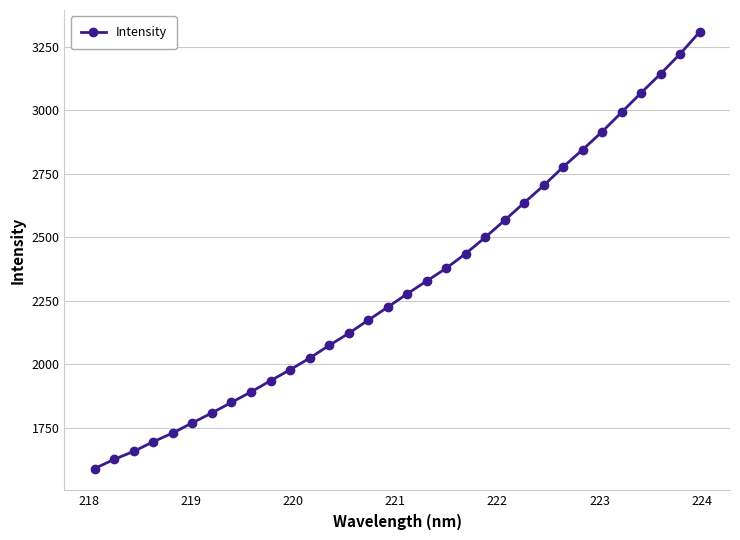

What is the difference between the maximum and minimum values?

1720.1